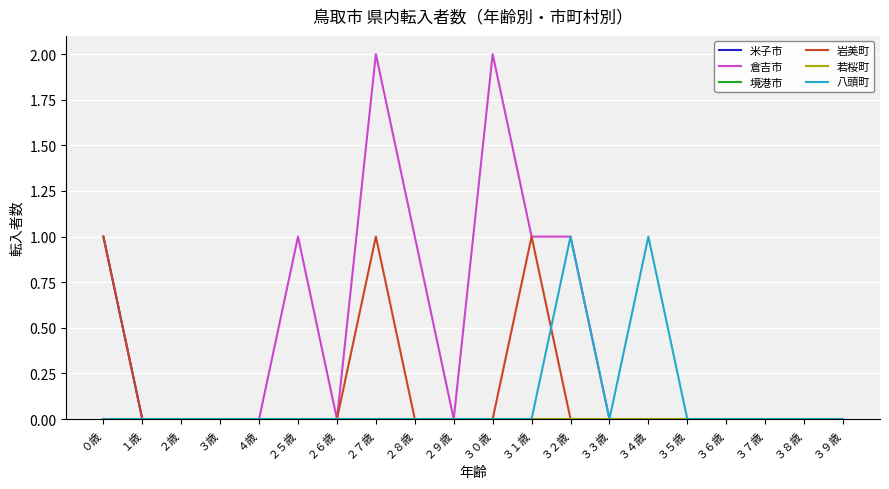

At how many categories does at least one series exceed 1?

2